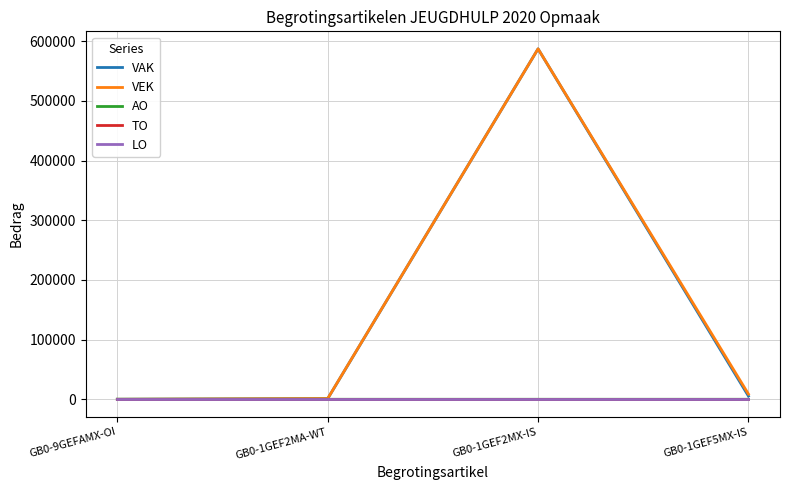

What is the label of the 1st point from the right?

GB0-1GEF5MX-IS